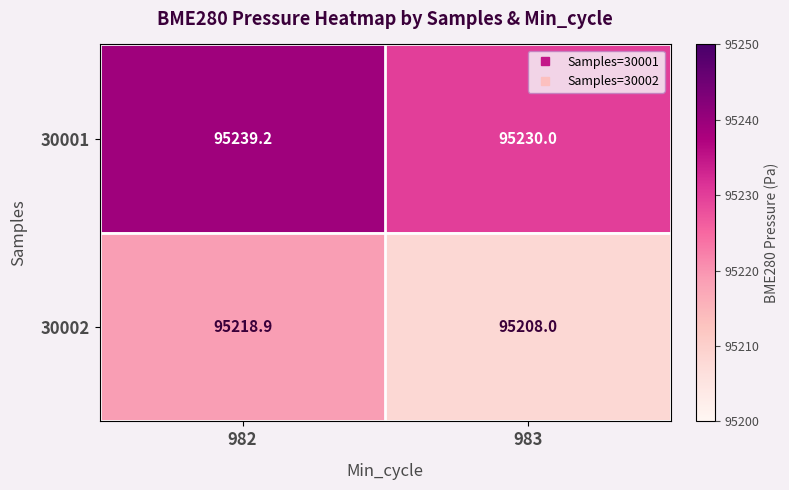

Where does the 30001 series first go above 95239?

982